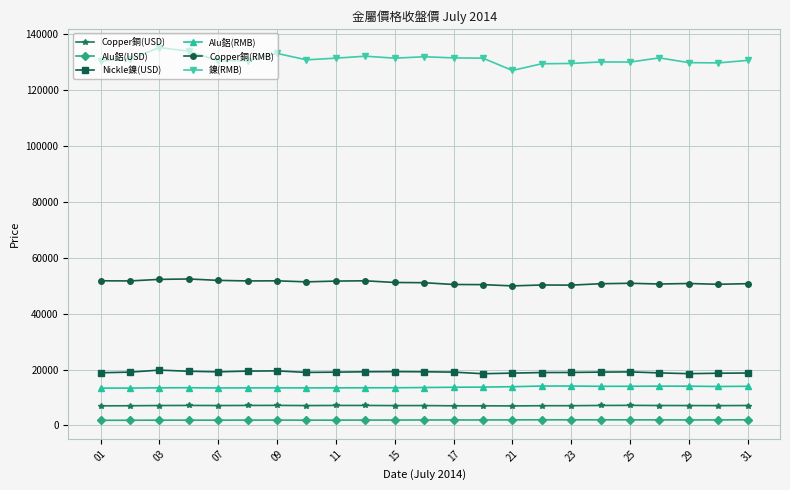

What is the minimum value for 鎳(RMB)?

127000.0